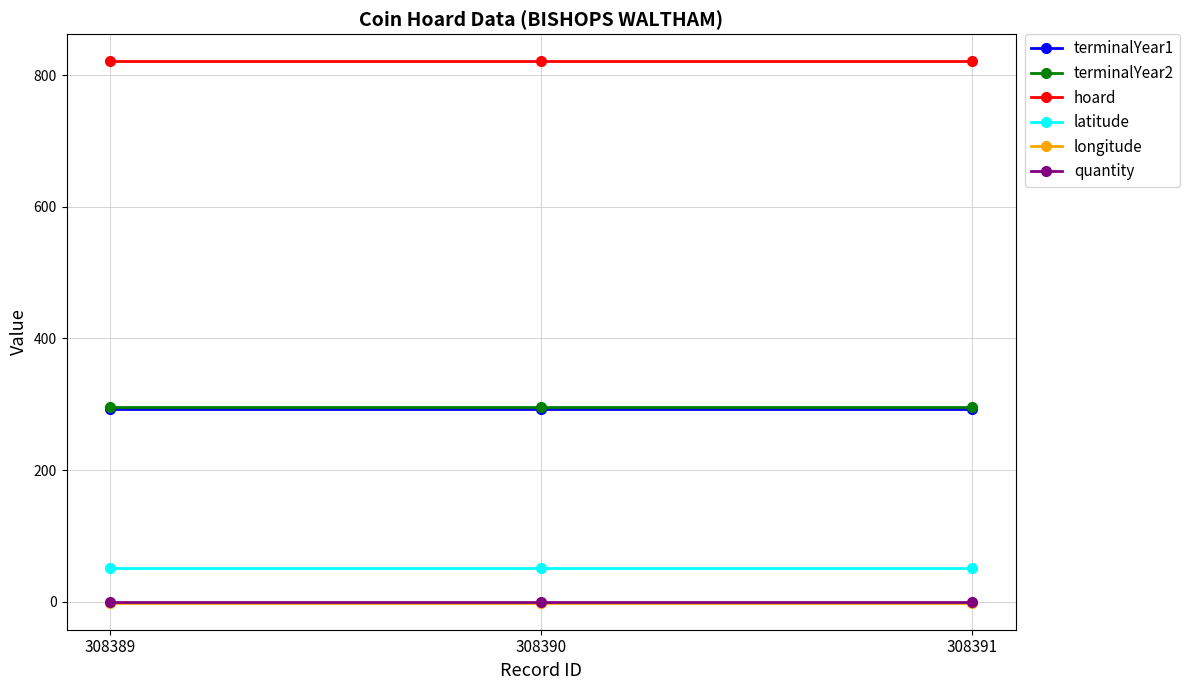

Is the value of longitude at 308390 greater than the value of hoard at 308390?

No